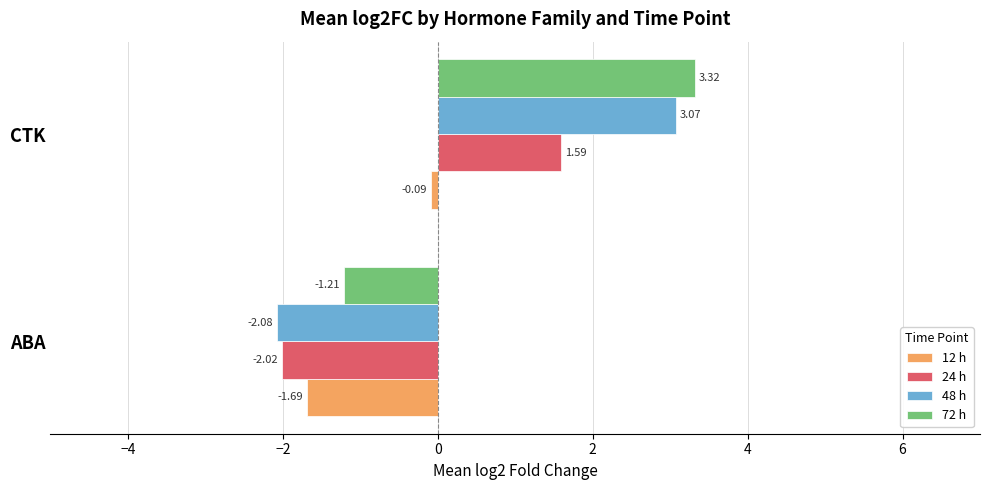

What is the sum of the 48 h values at ABA and CTK?

1.0